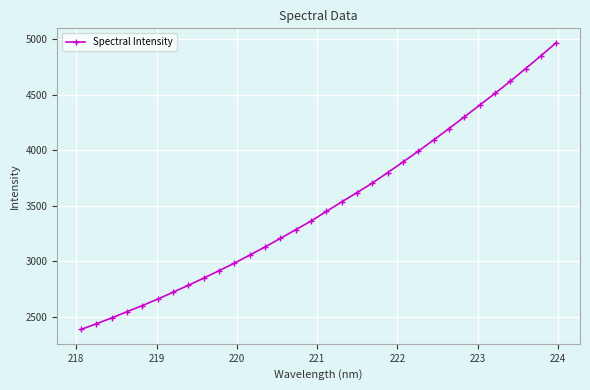

What is the maximum value shown in the chart?

4967.1